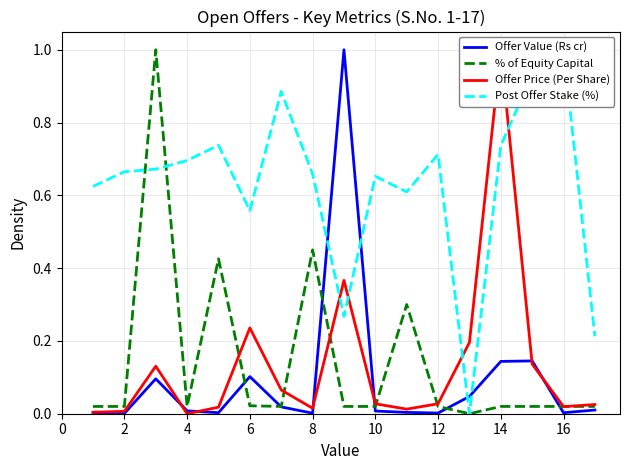

Reading left to right, list all the values displayed in this chart.

Offer Value (Rs cr): 0.0	0.0	0.1	0.0	0.0	0.1	0.0	0.0	1.0	0.0	0.0	0.0	0.0	0.1	0.1	0.0	0.0
% of Equity Capital: 0.0	0.0	1.0	0.0	0.4	0.0	0.0	0.5	0.0	0.0	0.3	0.0	0.0	0.0	0.0	0.0	0.0
Offer Price (Per Share): 0.0	0.0	0.1	0.0	0.0	0.2	0.1	0.0	0.4	0.0	0.0	0.0	0.2	1.0	0.1	0.0	0.0
Post Offer Stake (%): 0.6	0.7	0.7	0.7	0.7	0.6	0.9	0.7	0.3	0.7	0.6	0.7	0.0	0.7	0.9	1.0	0.2